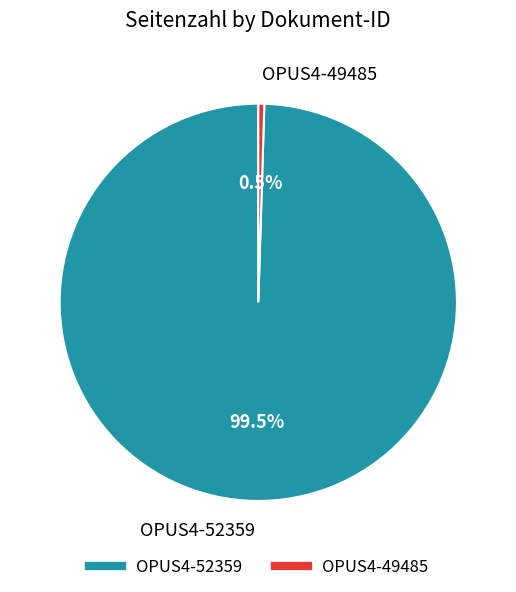

Combined, do OPUS4-49485 and OPUS4-52359 account for over 50%?

Yes